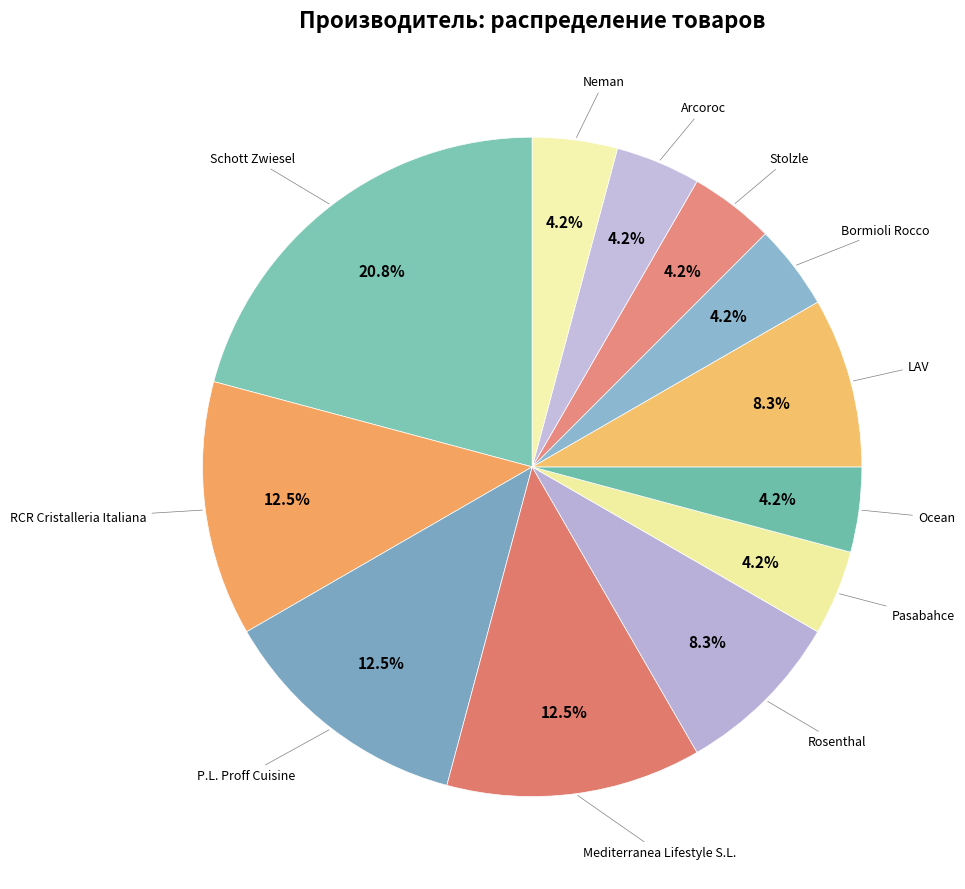

What is the smallest slice in the pie chart?

Pasabahce